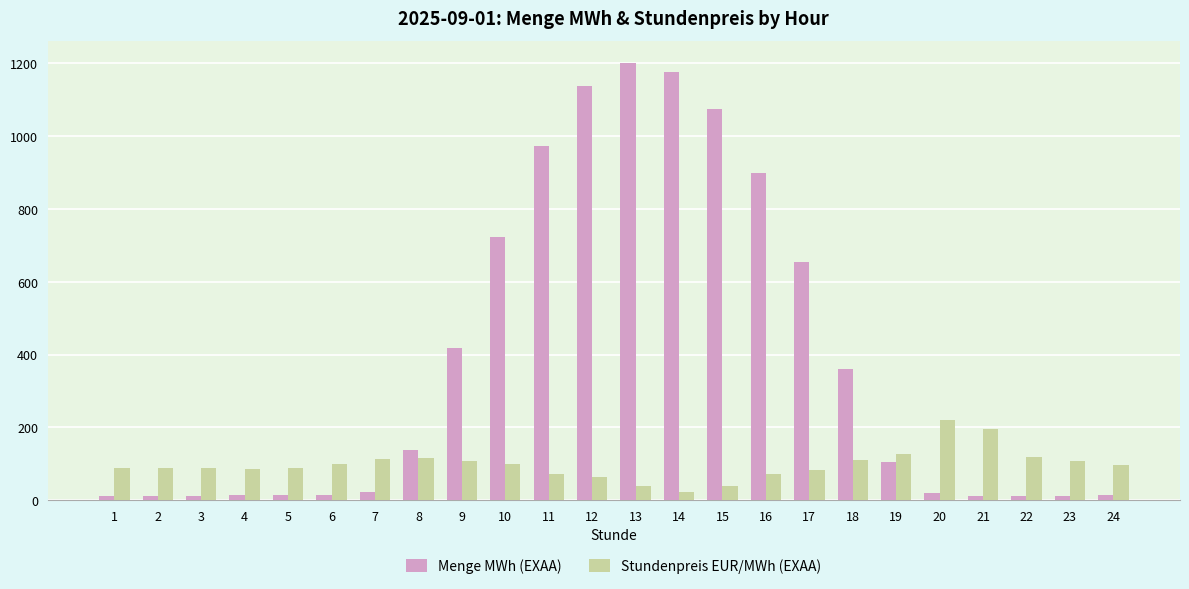

How many groups of bars are there?

24